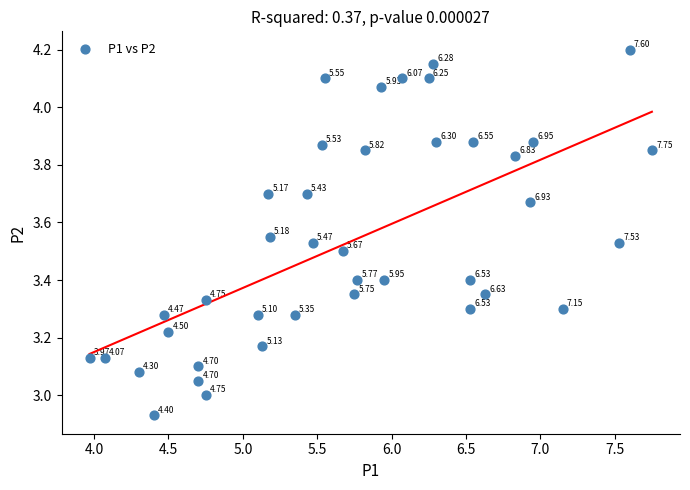

What is the range of Y values (max minus min)?

1.3